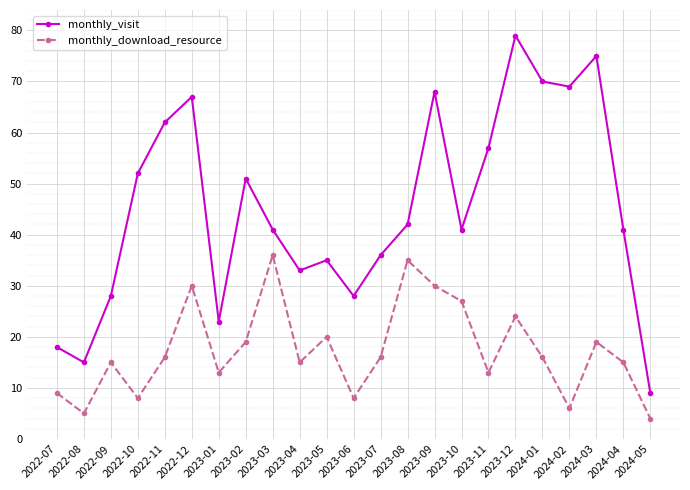

True or false: monthly_download_resource has more than 0 points higher than both neighbors.

True